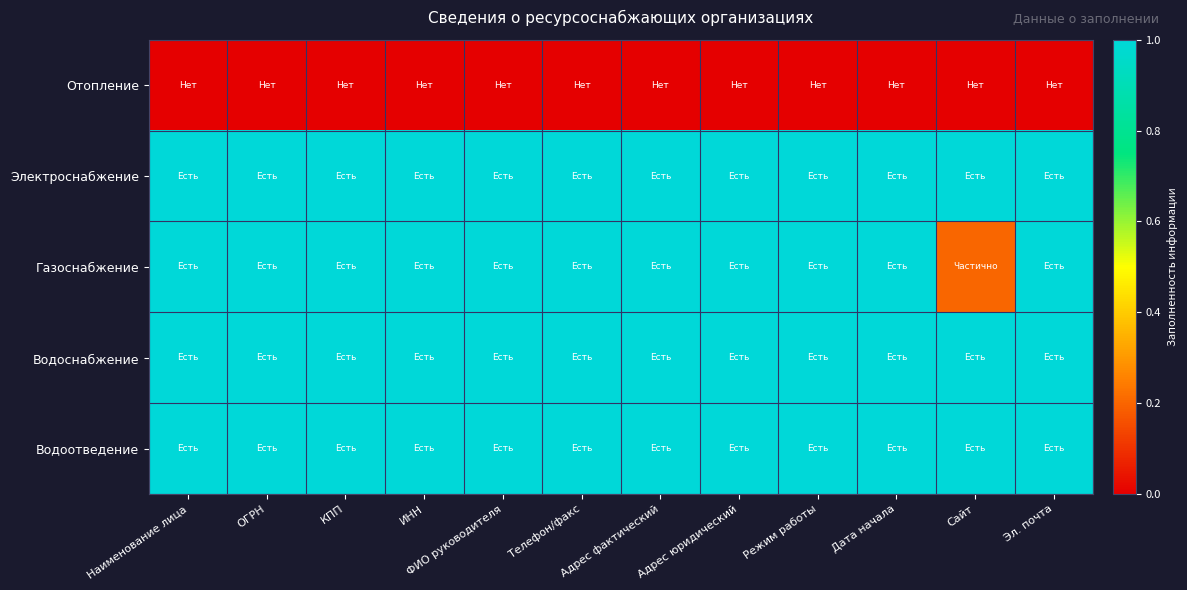

Which series changed the most between ФИО руководителя and Сайт?

Газоснабжение